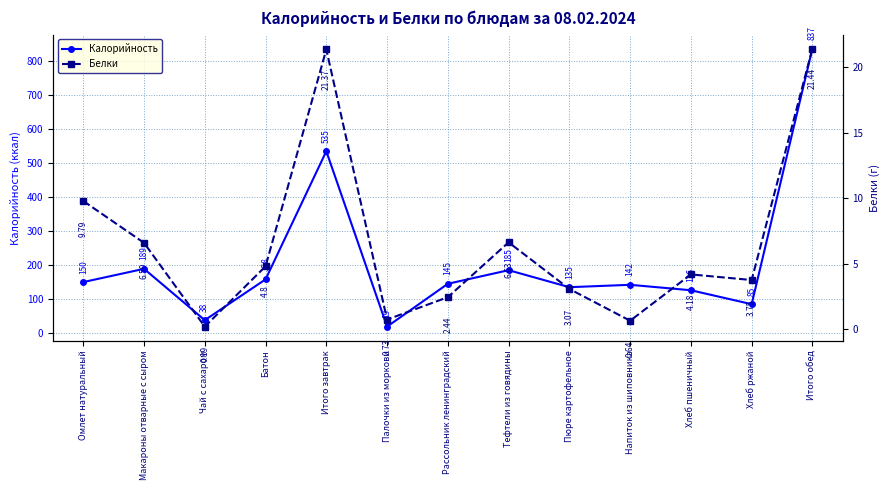

True or false: Калорийность and Белки intersect in this chart.

False